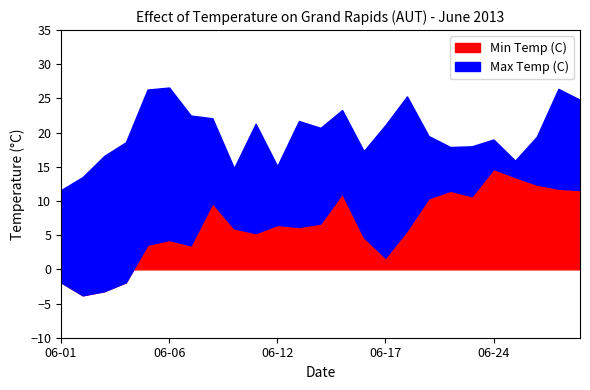

At which category is the sum across all series the highest?

06-29